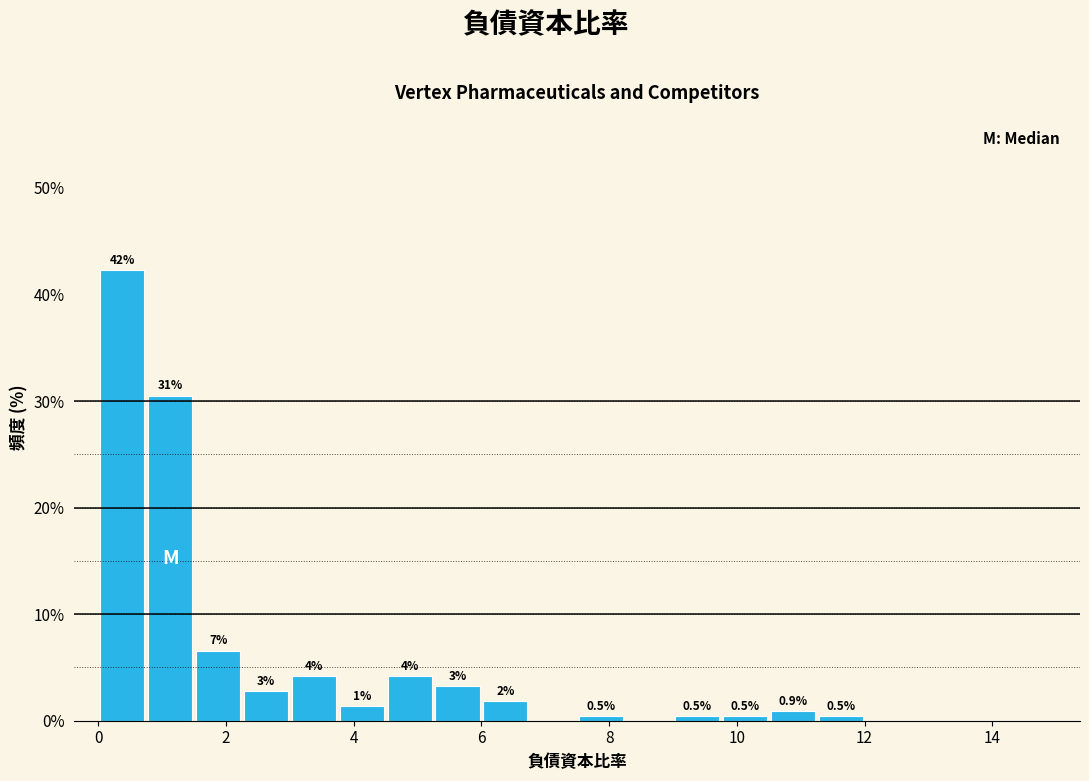

Read against the x-axis, roughly where is the centre of the tallest bar?

0.4